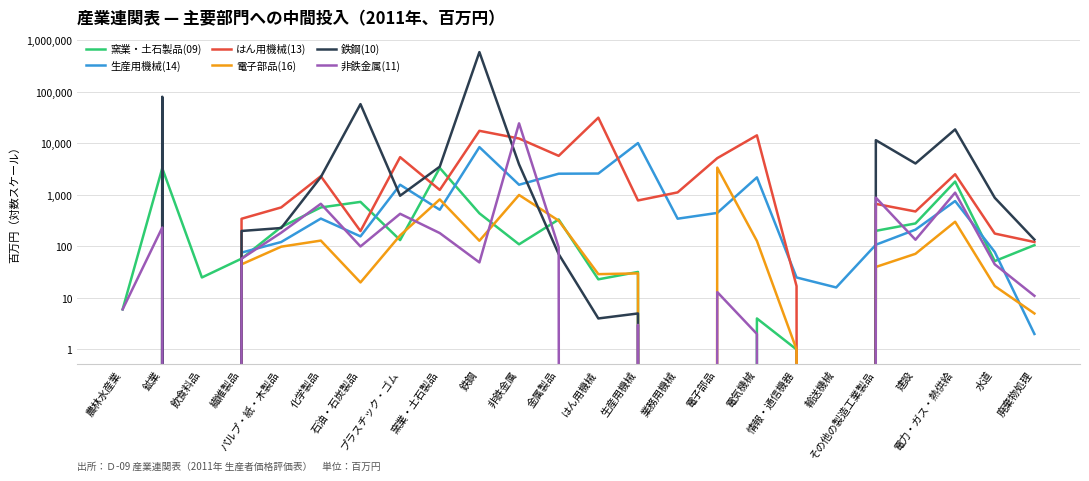

At which category does 鉄鋼(10) reach its first local peak?

鉱業